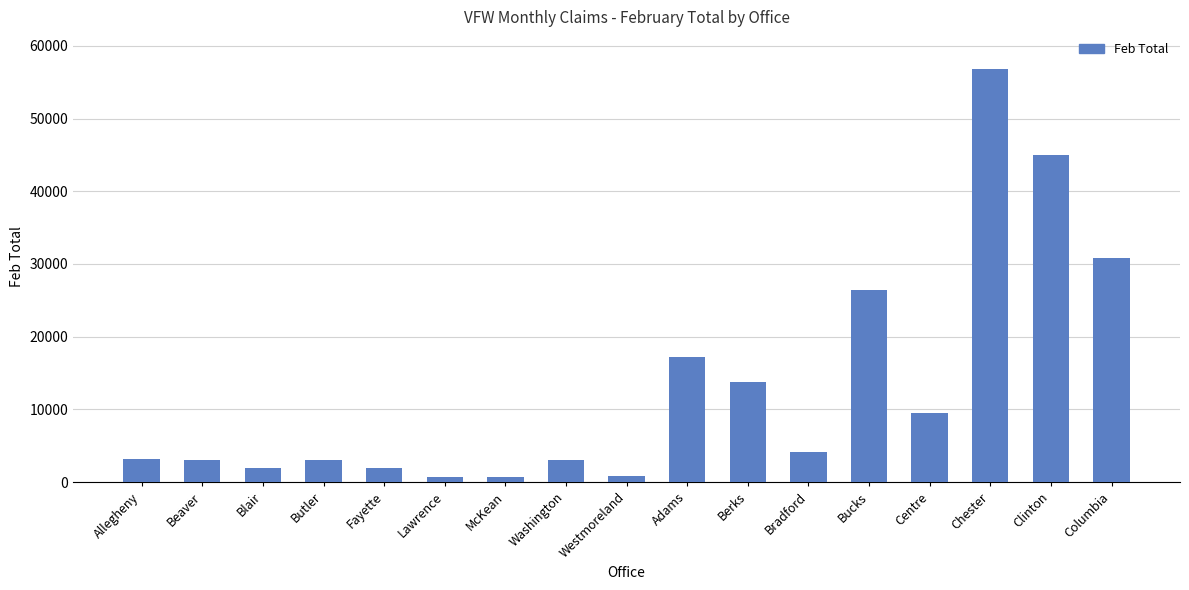

The chart shows a value of 793 at Westmoreland. True or false?

True